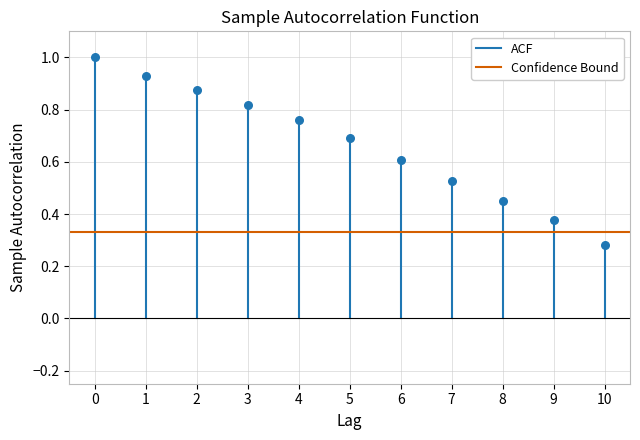

What is the range of Y values (max minus min)?

0.7